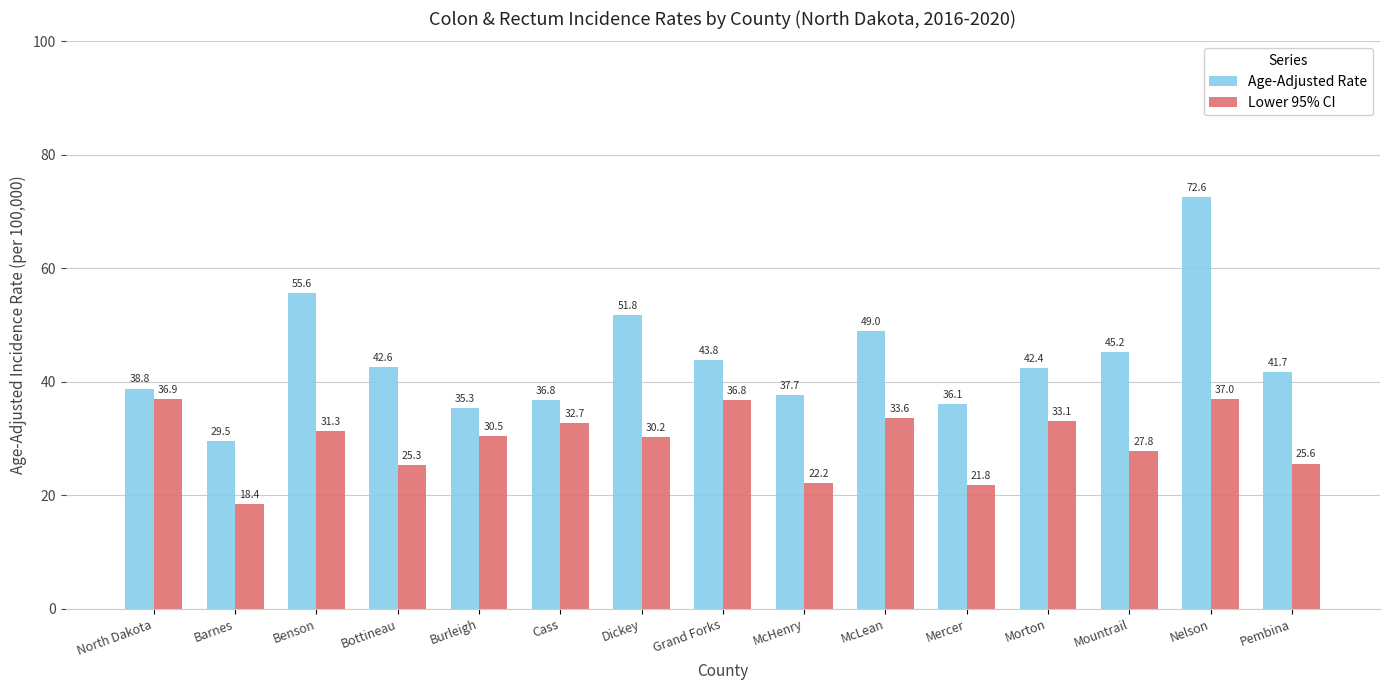

Reading left to right, transcribe all the data shown in this chart.

Age-Adjusted Rate: 38.8	29.5	55.6	42.6	35.3	36.8	51.8	43.8	37.7	49.0	36.1	42.4	45.2	72.6	41.7
Lower 95% CI: 36.9	18.4	31.3	25.3	30.5	32.7	30.2	36.8	22.2	33.6	21.8	33.1	27.8	37.0	25.6